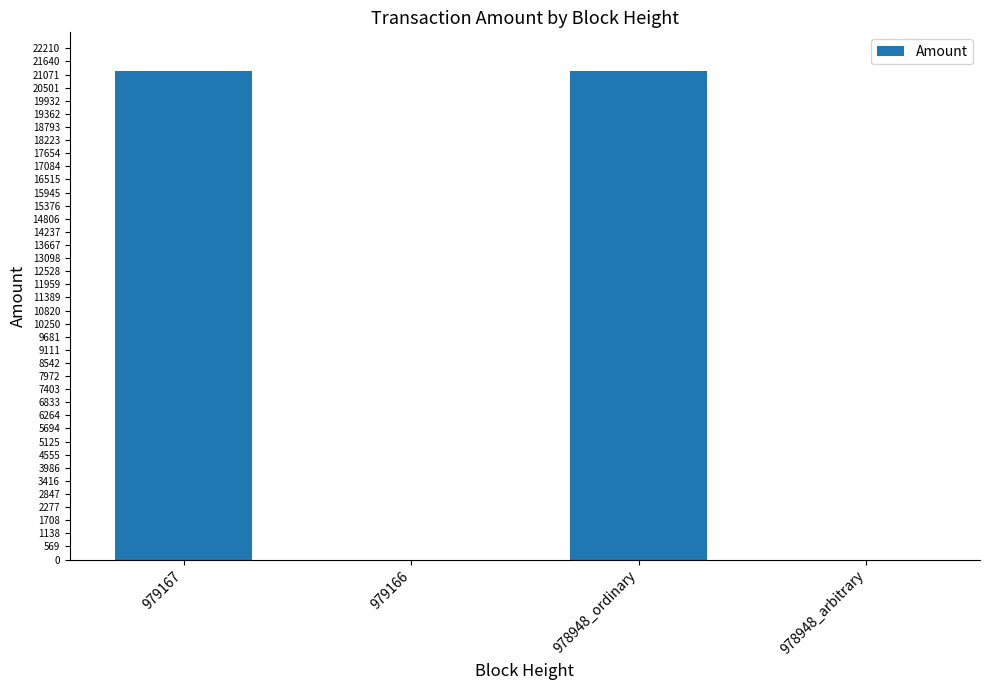

Which has a higher value, 979167 or 978948_arbitrary?

979167